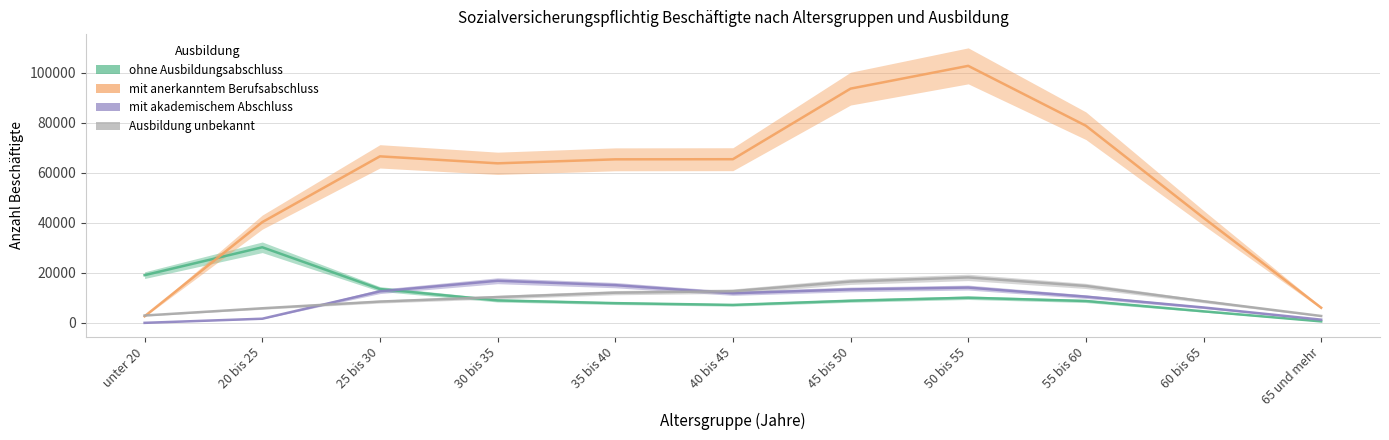

Which category has the lowest value in the mit akademischem Abschluss series?

unter 20